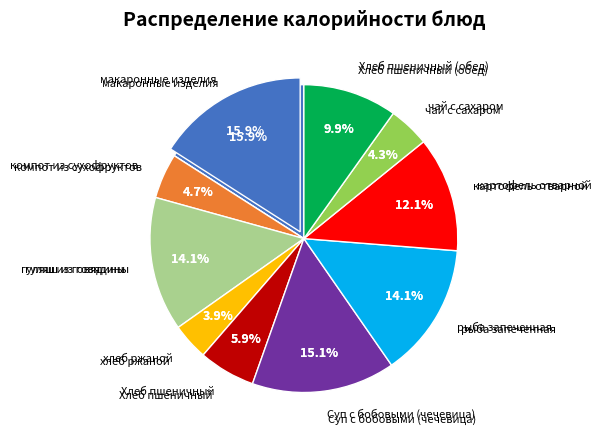

What is the smallest slice in the pie chart?

хлеб ржаной